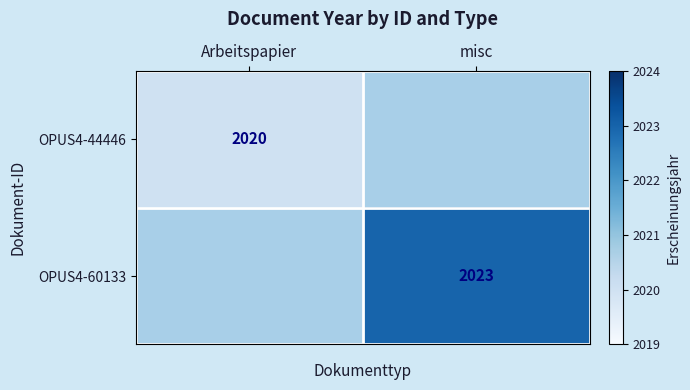

The OPUS4-44446 series shows 2934 at Arbeitspapier. True or false?

False